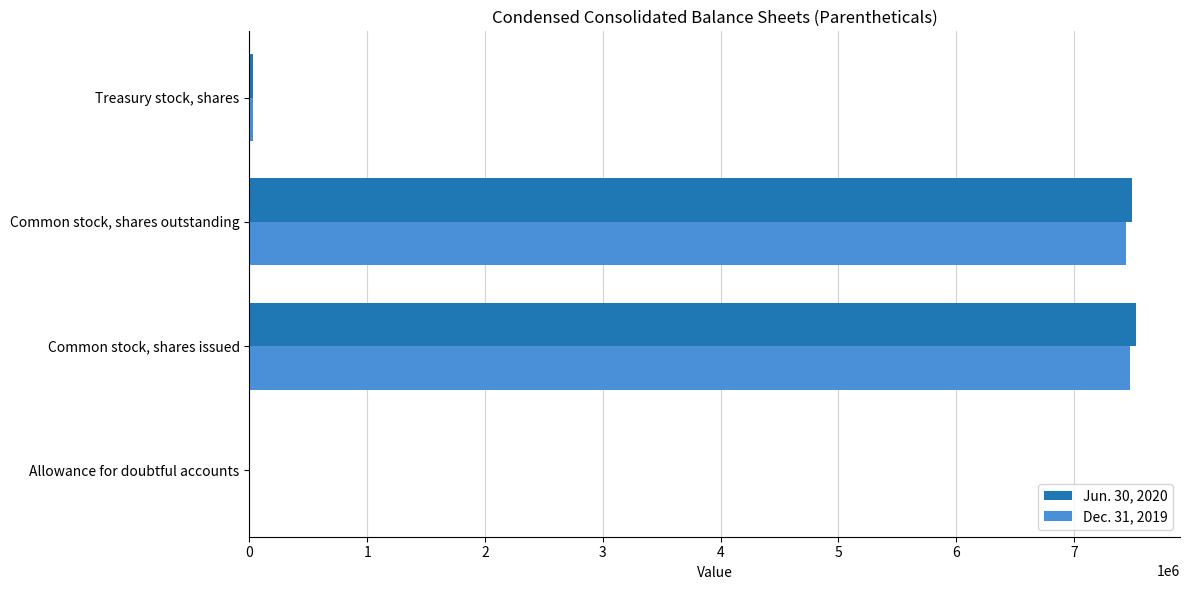

True or false: Jun. 30, 2020 has a value of 7494784 at Common stock, shares outstanding.

True